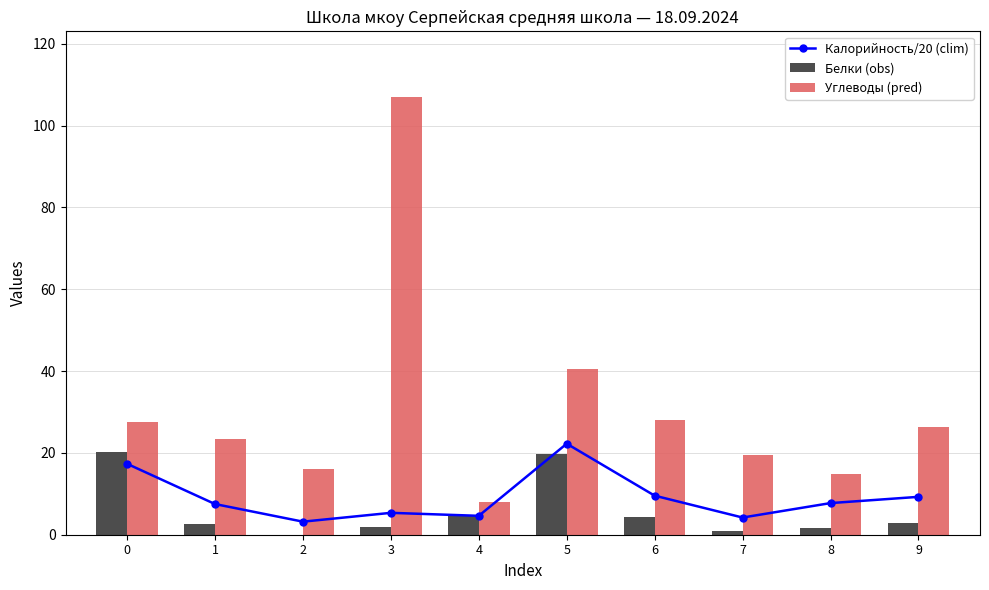

Between 1 and 4, which series saw the biggest shift?

Углеводы (pred)